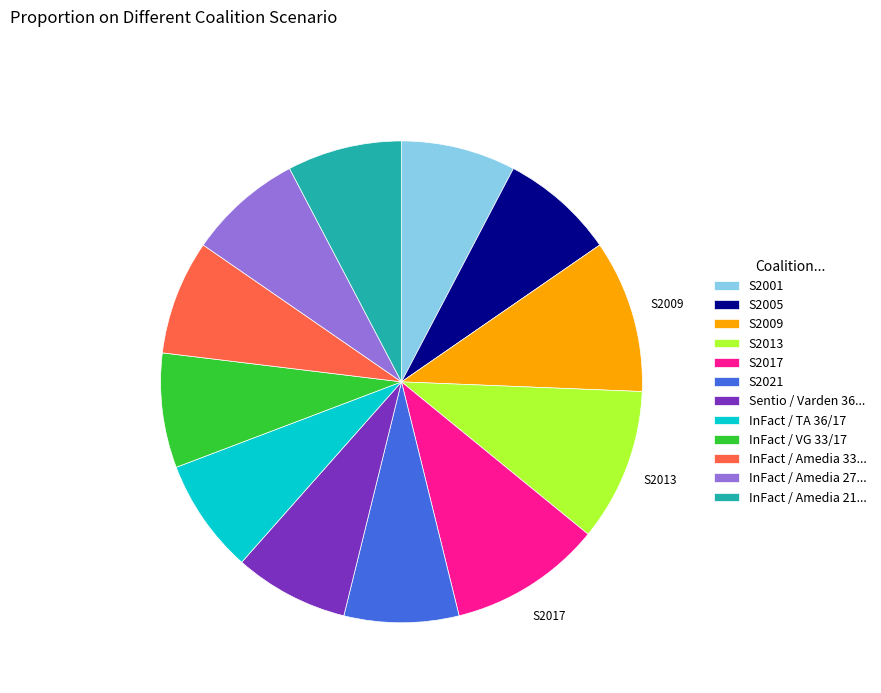

Does any single category account for the majority?

No